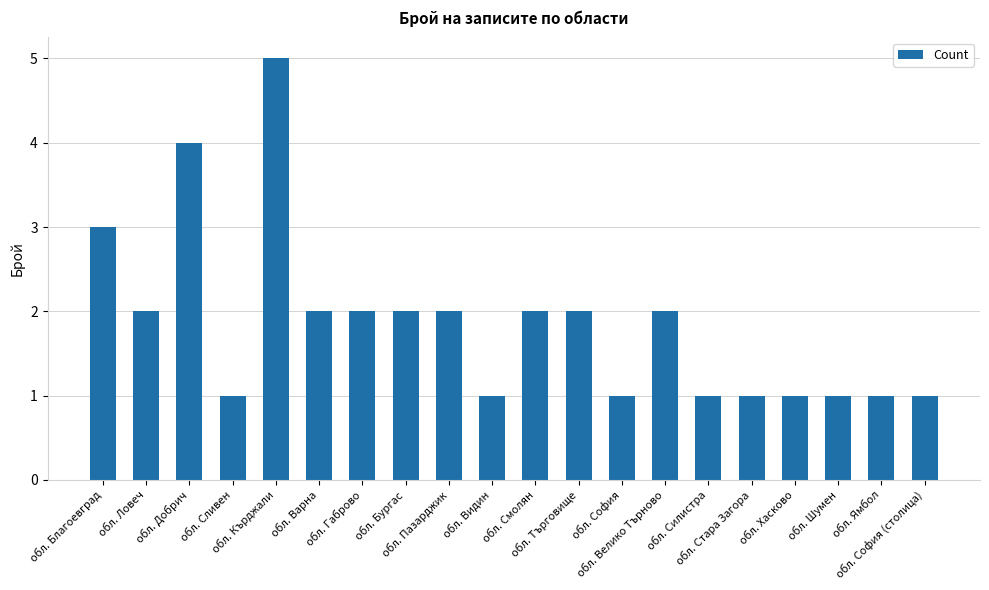

What is the value of the 8th bar from the left?

2